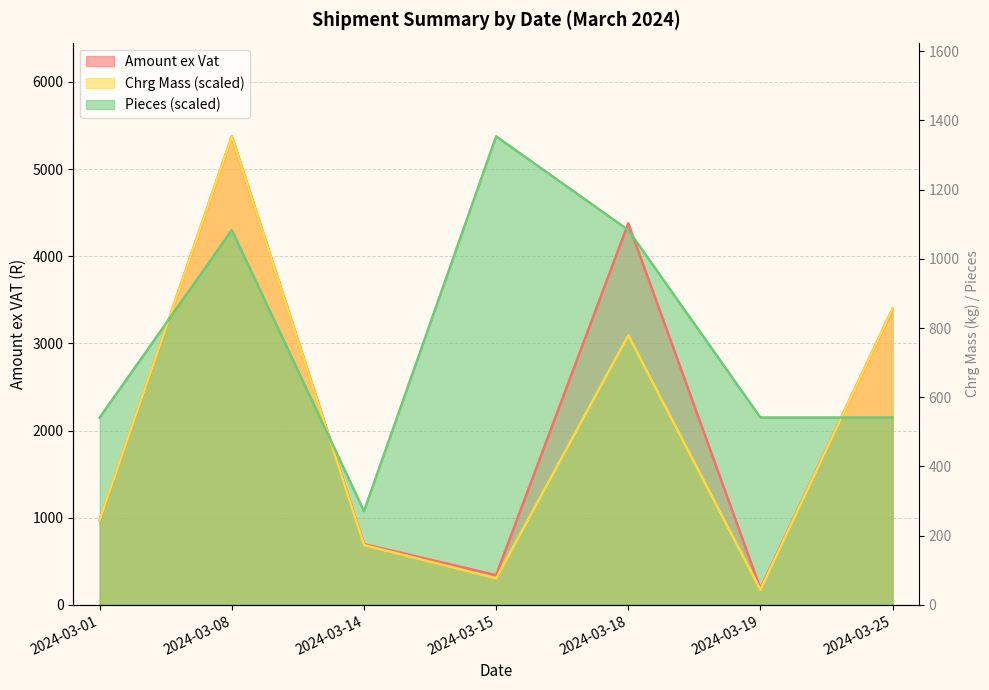

Which series changed the most between 2024-03-14 and 2024-03-15?

Pieces